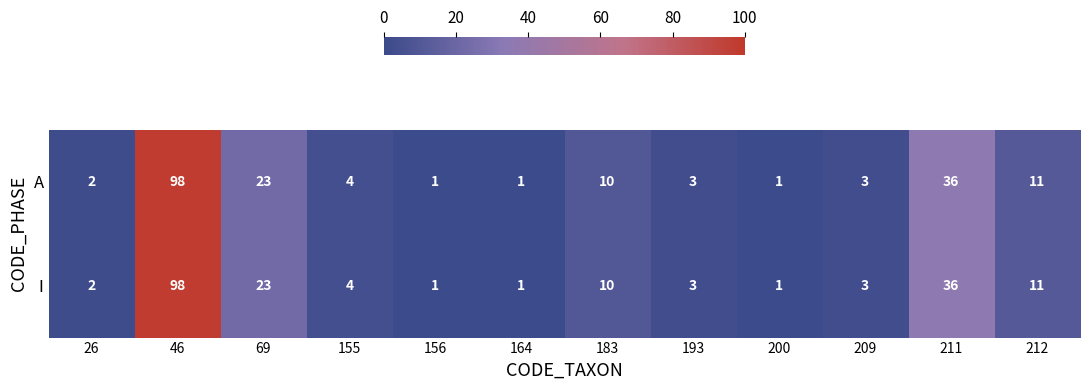

How many series are shown in this chart?

2